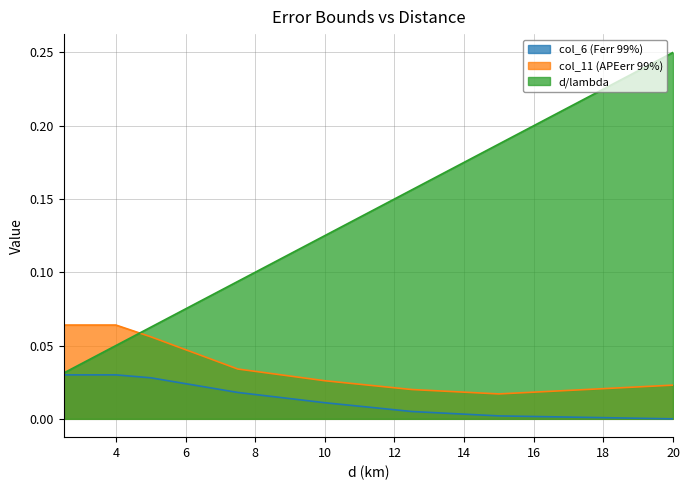

What are all the series names shown in the legend?

col_6 (Ferr 99%), col_11 (APEerr 99%), d/lambda